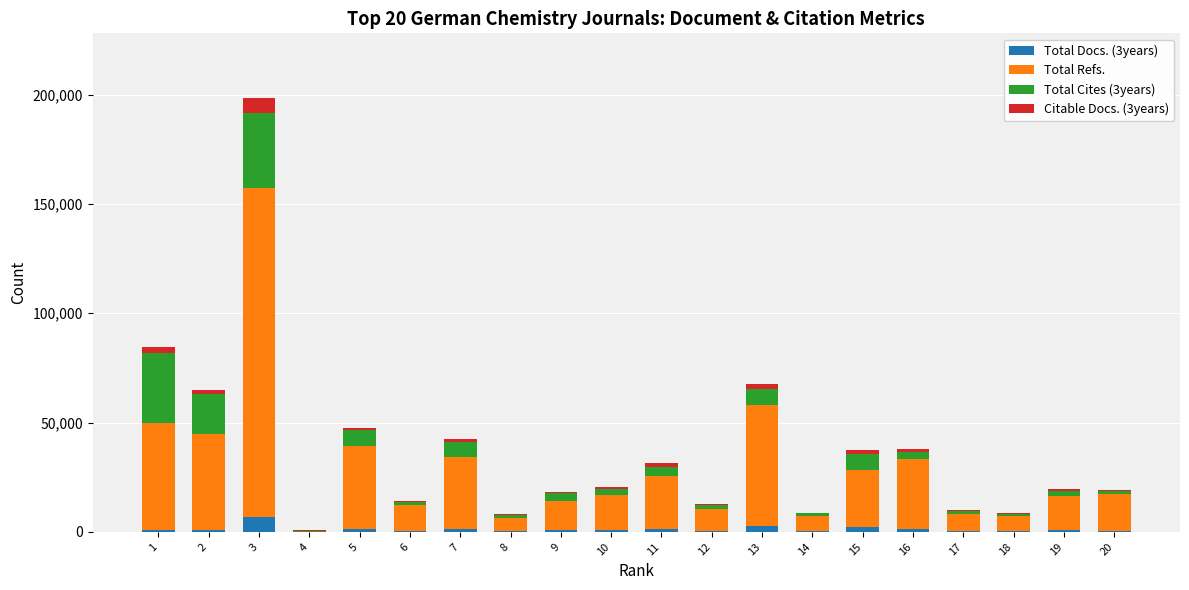

At which category is the sum across all series the highest?

3